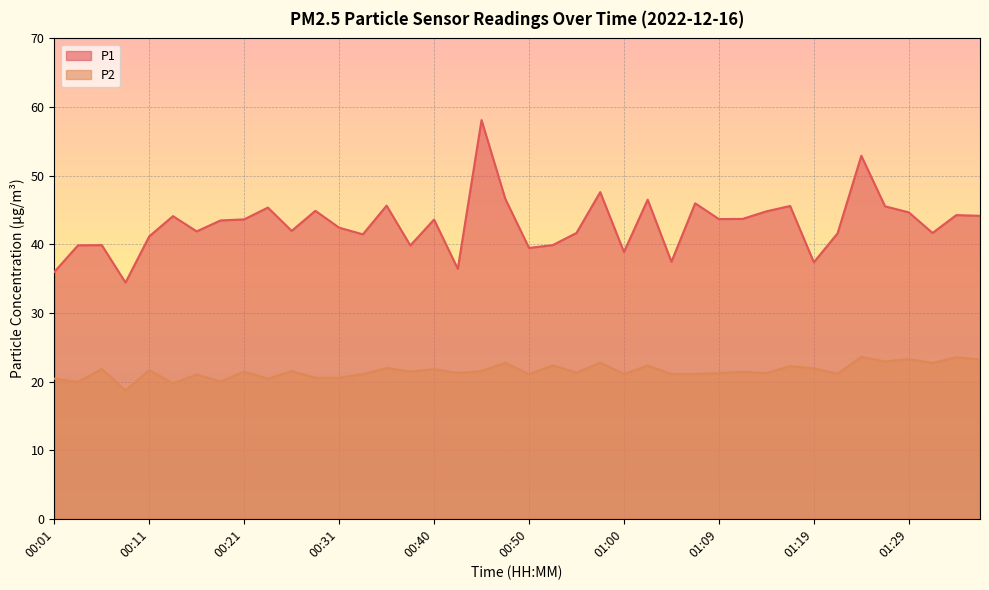

True or false: P2 has a value of 6.0 at 00:01.

False